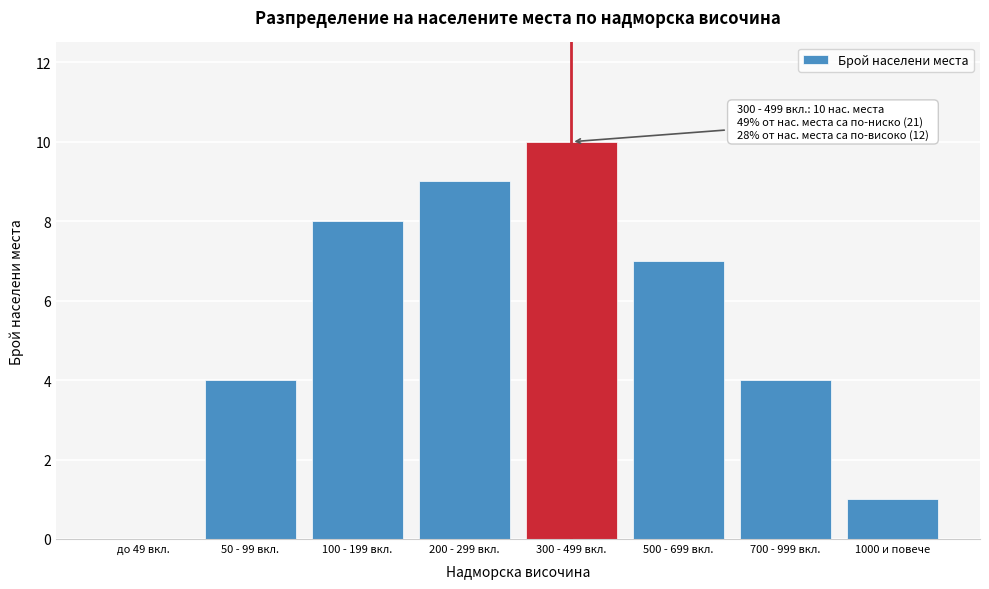

Reading left to right, what are all the values shown in this chart?

до 49 вкл.=0	50 - 99 вкл.=4	100 - 199 вкл.=8	200 - 299 вкл.=9	300 - 499 вкл.=10	500 - 699 вкл.=7	700 - 999 вкл.=4	1000 и повече=1